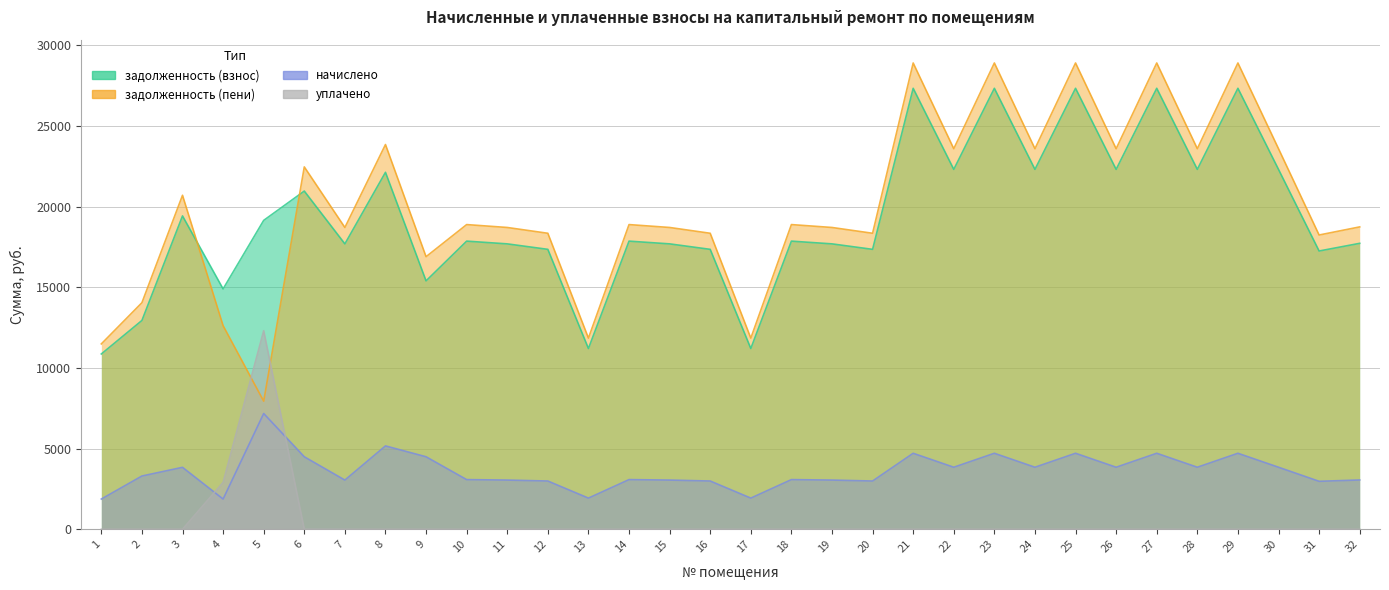

Is it true that задолженность (взнос) equals 14896.2 at 4?

True